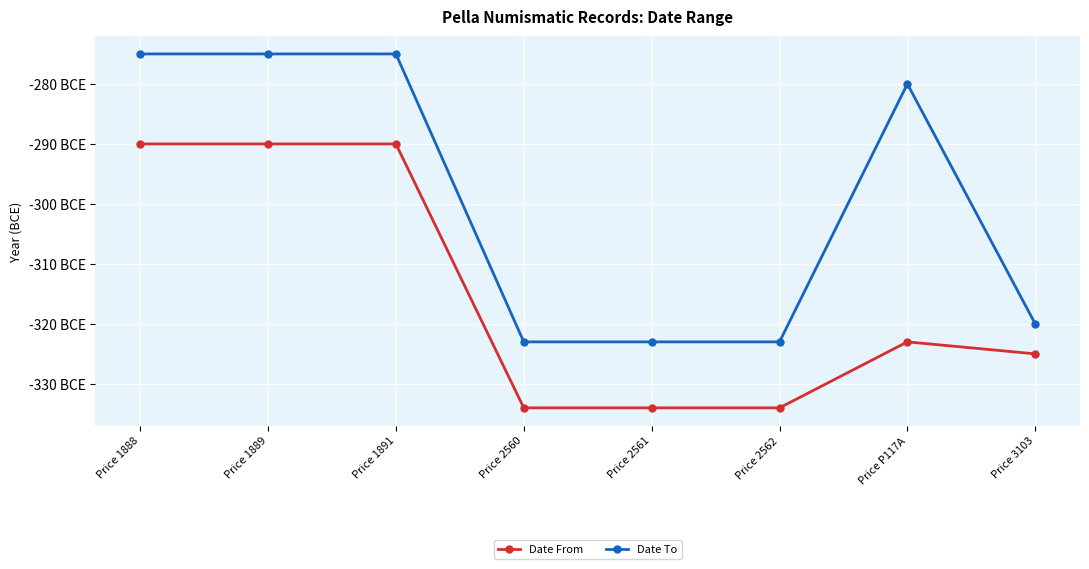

True or false: Date To and Date From cross at least once.

False